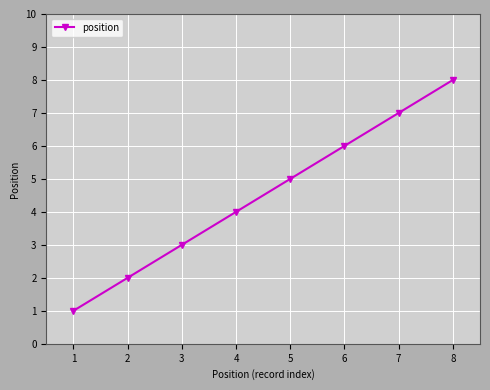

What is the sum of all values?

36